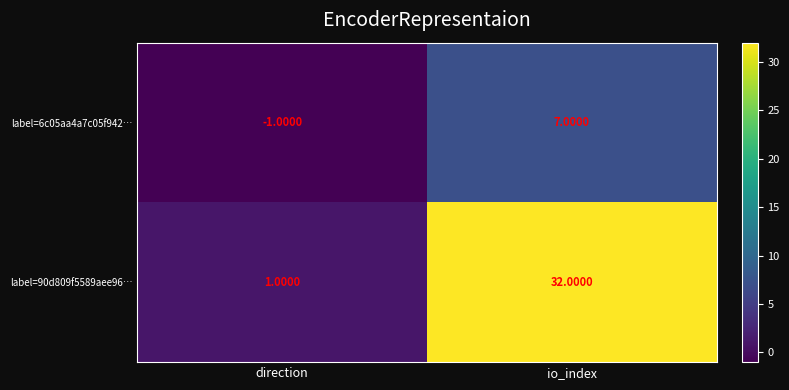

How many series are shown in this chart?

2